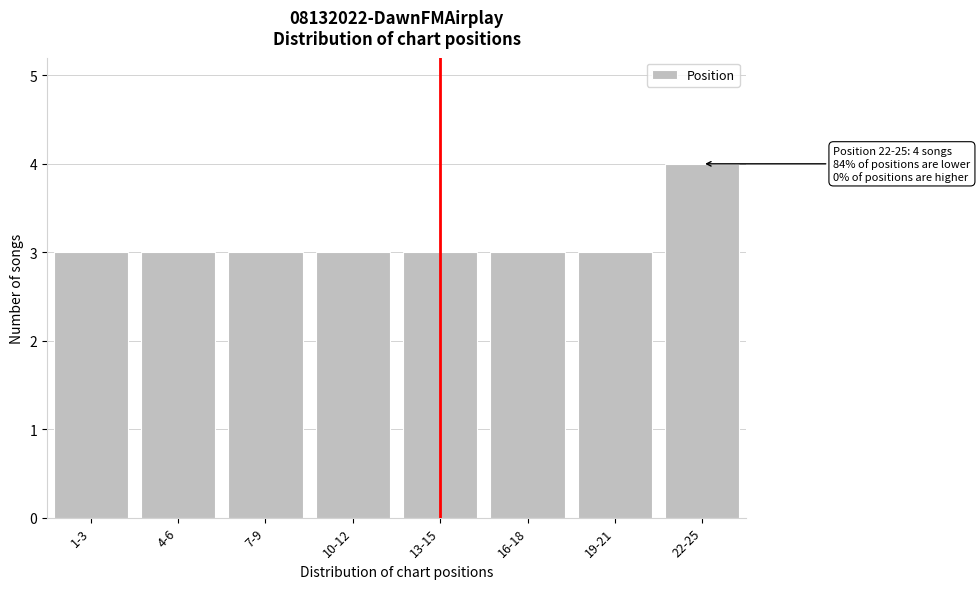

Reading right to left, extract all data points from this chart.

4	3	3	3	3	3	3	3